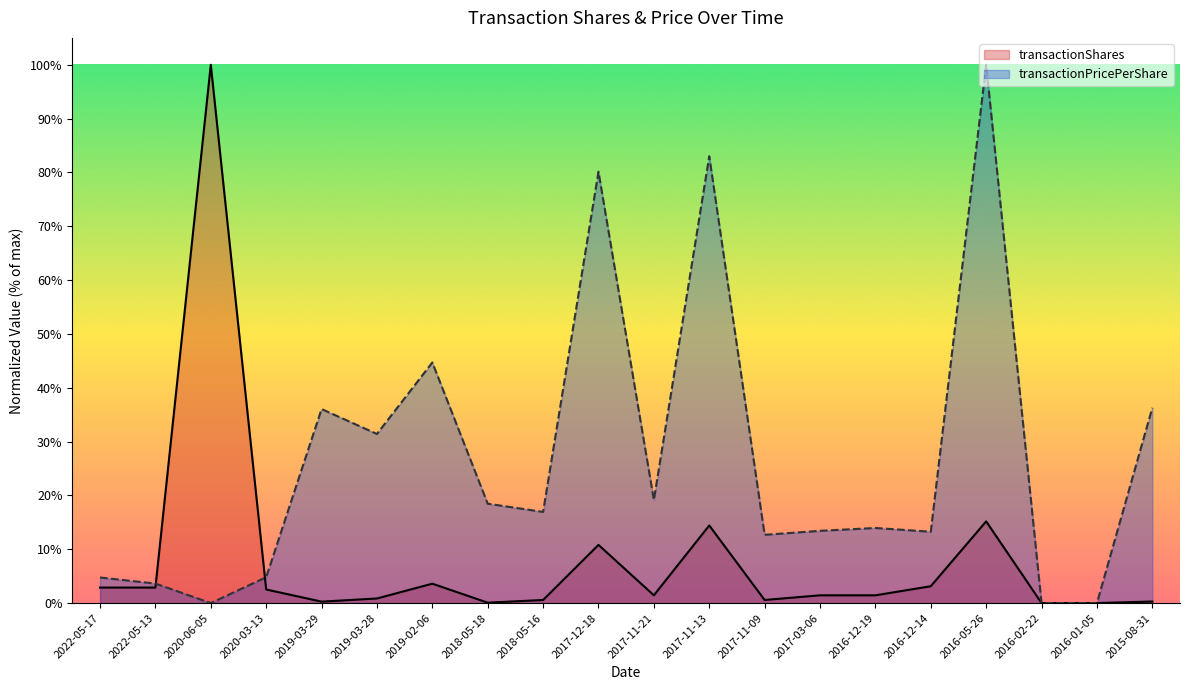

Reading left to right, list all the values displayed in this chart.

transactionShares: 2022-05-17=0.0	2022-05-13=0.0	2020-06-05=1.0	2020-03-13=0.0	2019-03-29=0.0	2019-03-28=0.0	2019-02-06=0.0	2018-05-18=0.0	2018-05-16=0.0	2017-12-18=0.1	2017-11-21=0.0	2017-11-13=0.1	2017-11-09=0.0	2017-03-06=0.0	2016-12-19=0.0	2016-12-14=0.0	2016-05-26=0.2	2016-02-22=0.0	2016-01-05=0.0	2015-08-31=0.0
transactionPricePerShare: 2022-05-17=0.0	2022-05-13=0.0	2020-06-05=0.0	2020-03-13=0.0	2019-03-29=0.4	2019-03-28=0.3	2019-02-06=0.4	2018-05-18=0.2	2018-05-16=0.2	2017-12-18=0.8	2017-11-21=0.2	2017-11-13=0.8	2017-11-09=0.1	2017-03-06=0.1	2016-12-19=0.1	2016-12-14=0.1	2016-05-26=1.0	2016-02-22=0.0	2016-01-05=0.0	2015-08-31=0.4